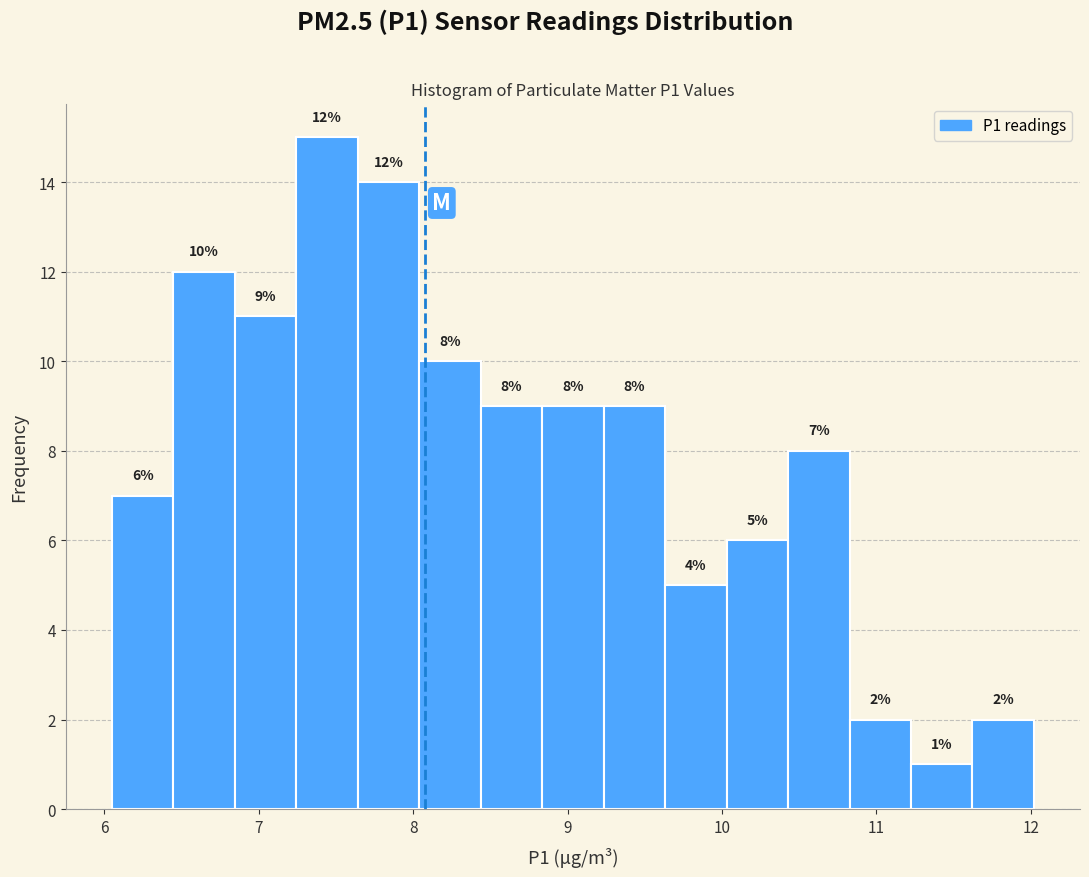

Read against the x-axis, roughly where is the centre of the tallest bar?

7.4